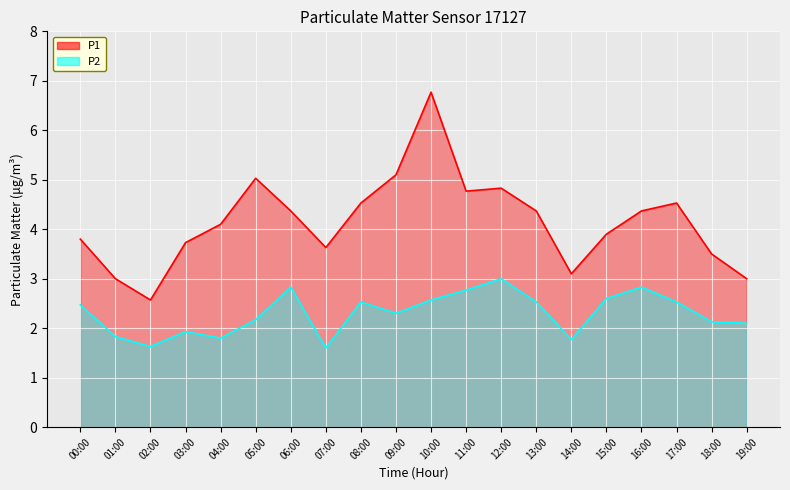

What is the sum of the P2 values at 14:00 and 17:00?

4.3